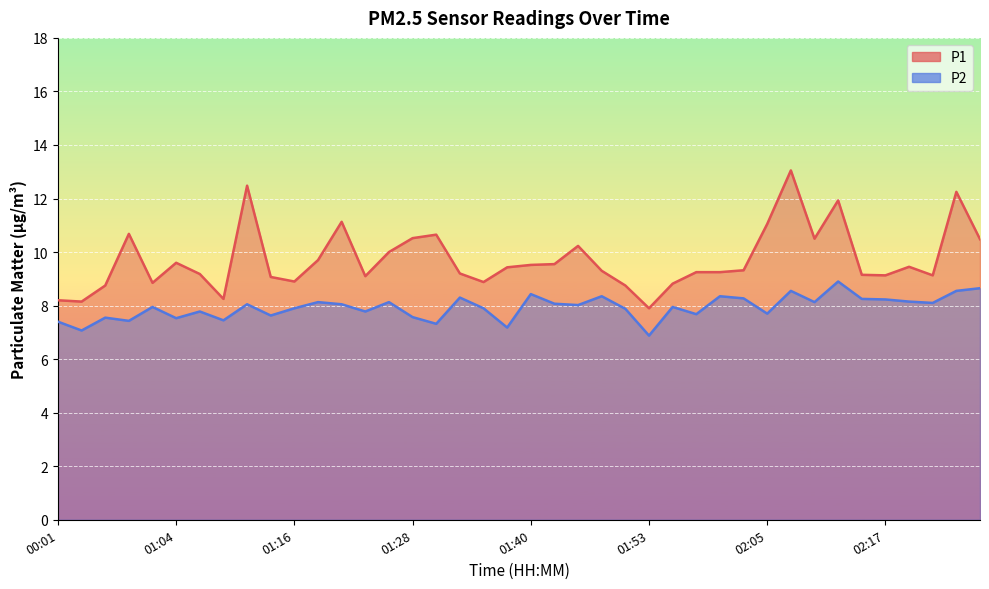

List the series in order of their peak value, lowest first.

P2, P1